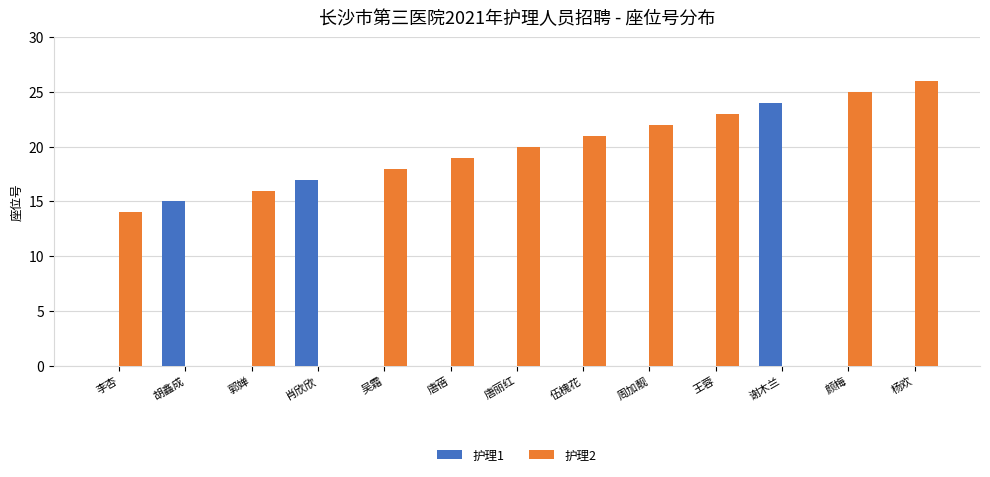

Which series changed the most between 肖欣欣 and 唐蓓?

护理2